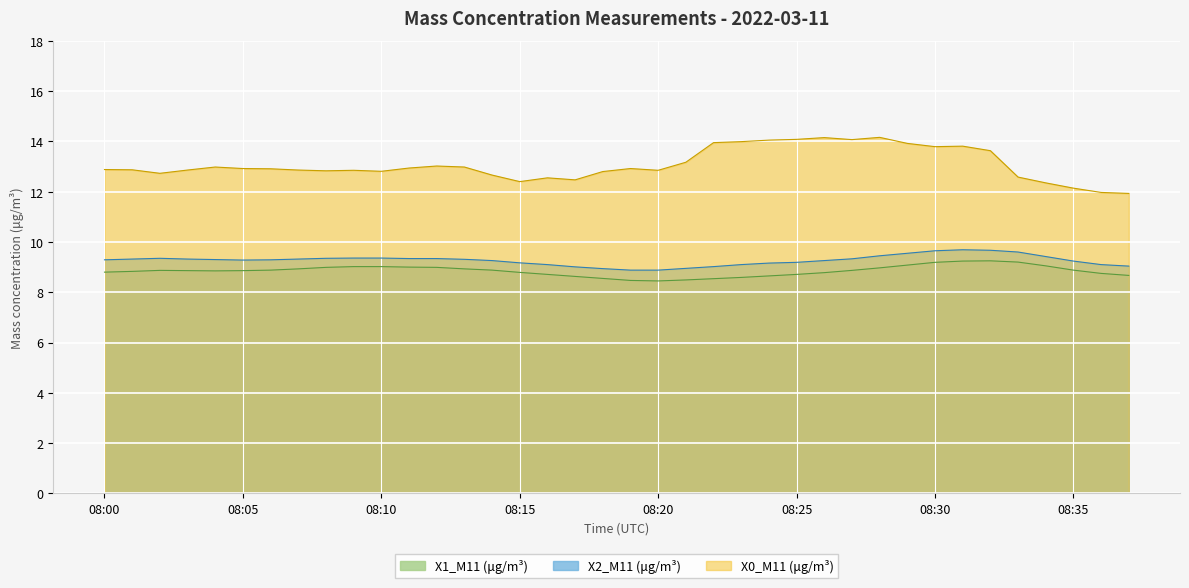

Reading left to right, what are all the values shown in this chart?

X0_M11 (μg/m³): 08:00=12.9	08:01=12.9	08:02=12.7	08:03=12.9	08:04=13.0	08:05=12.9	08:06=12.9	08:07=12.9	08:08=12.8	08:09=12.8	08:10=12.8	08:11=12.9	08:12=13.0	08:13=13.0	08:14=12.7	08:15=12.4	08:16=12.6	08:17=12.5	08:18=12.8	08:19=12.9	08:20=12.8	08:21=13.2	08:22=13.9	08:23=14.0	08:24=14.1	08:25=14.1	08:26=14.2	08:27=14.1	08:28=14.2	08:29=13.9	08:30=13.8	08:31=13.8	08:32=13.6	08:33=12.6	08:34=12.3	08:35=12.1	08:36=12.0	08:37=11.9
X1_M11 (μg/m³): 08:00=8.8	08:01=8.8	08:02=8.9	08:03=8.9	08:04=8.8	08:05=8.9	08:06=8.9	08:07=8.9	08:08=9.0	08:09=9.0	08:10=9.0	08:11=9.0	08:12=9.0	08:13=8.9	08:14=8.9	08:15=8.8	08:16=8.7	08:17=8.6	08:18=8.6	08:19=8.5	08:20=8.4	08:21=8.5	08:22=8.5	08:23=8.6	08:24=8.7	08:25=8.7	08:26=8.8	08:27=8.9	08:28=9.0	08:29=9.1	08:30=9.2	08:31=9.2	08:32=9.2	08:33=9.2	08:34=9.1	08:35=8.9	08:36=8.8	08:37=8.7
X2_M11 (μg/m³): 08:00=9.3	08:01=9.3	08:02=9.3	08:03=9.3	08:04=9.3	08:05=9.3	08:06=9.3	08:07=9.3	08:08=9.3	08:09=9.4	08:10=9.4	08:11=9.3	08:12=9.3	08:13=9.3	08:14=9.3	08:15=9.2	08:16=9.1	08:17=9.0	08:18=8.9	08:19=8.9	08:20=8.9	08:21=8.9	08:22=9.0	08:23=9.1	08:24=9.2	08:25=9.2	08:26=9.3	08:27=9.3	08:28=9.4	08:29=9.6	08:30=9.7	08:31=9.7	08:32=9.7	08:33=9.6	08:34=9.4	08:35=9.2	08:36=9.1	08:37=9.0